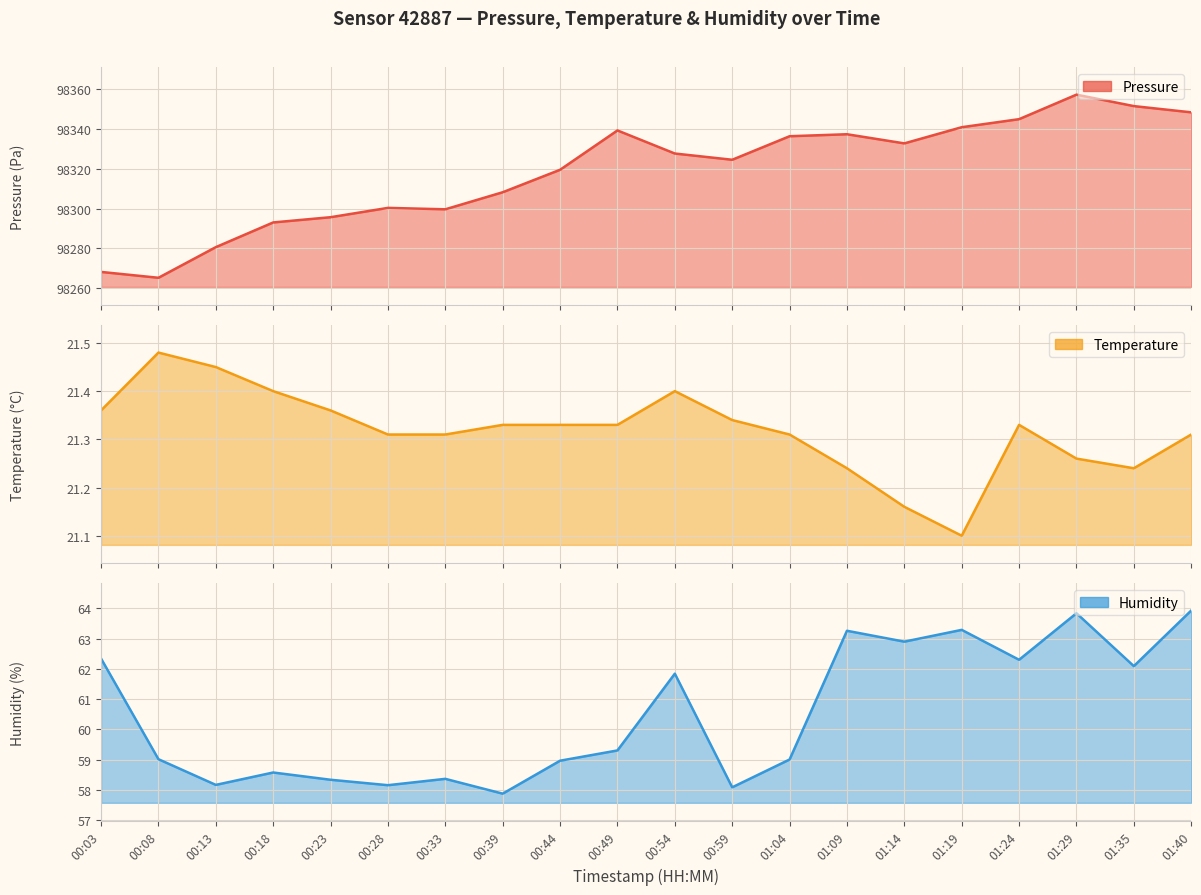

True or false: pressure has a value of 98308.2 at 00:39.

True